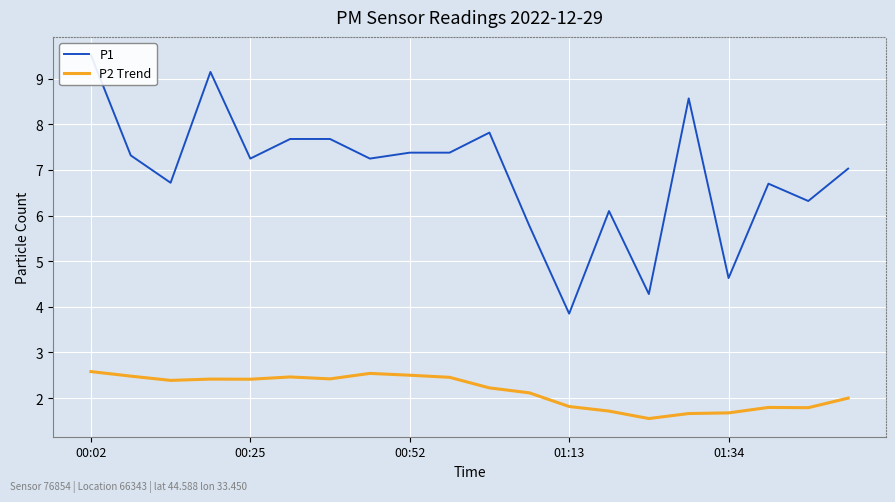

What are all the series names shown in the legend?

P1, P2 Trend